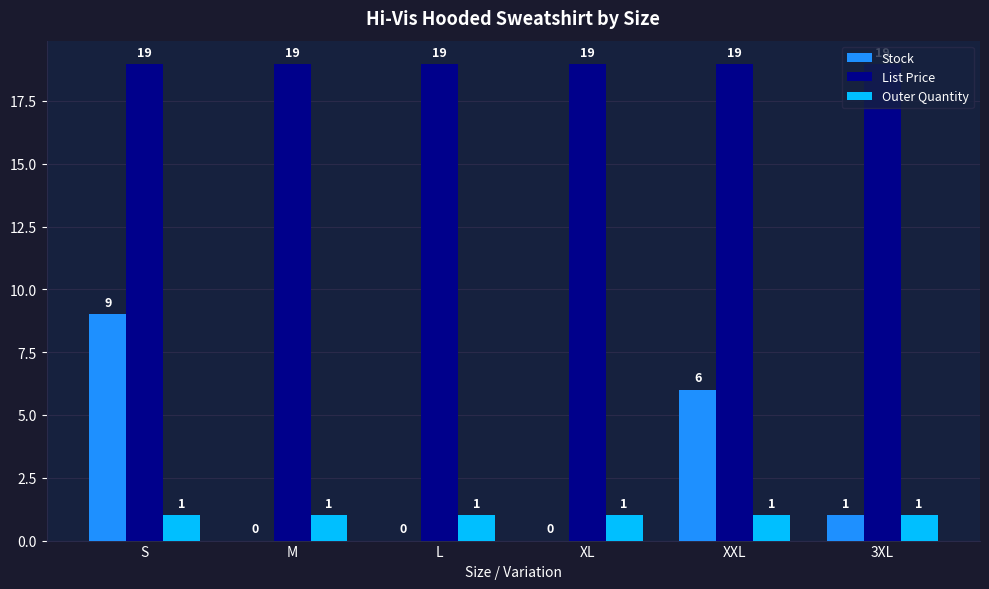

Which series changed the most between S and 3XL?

Stock